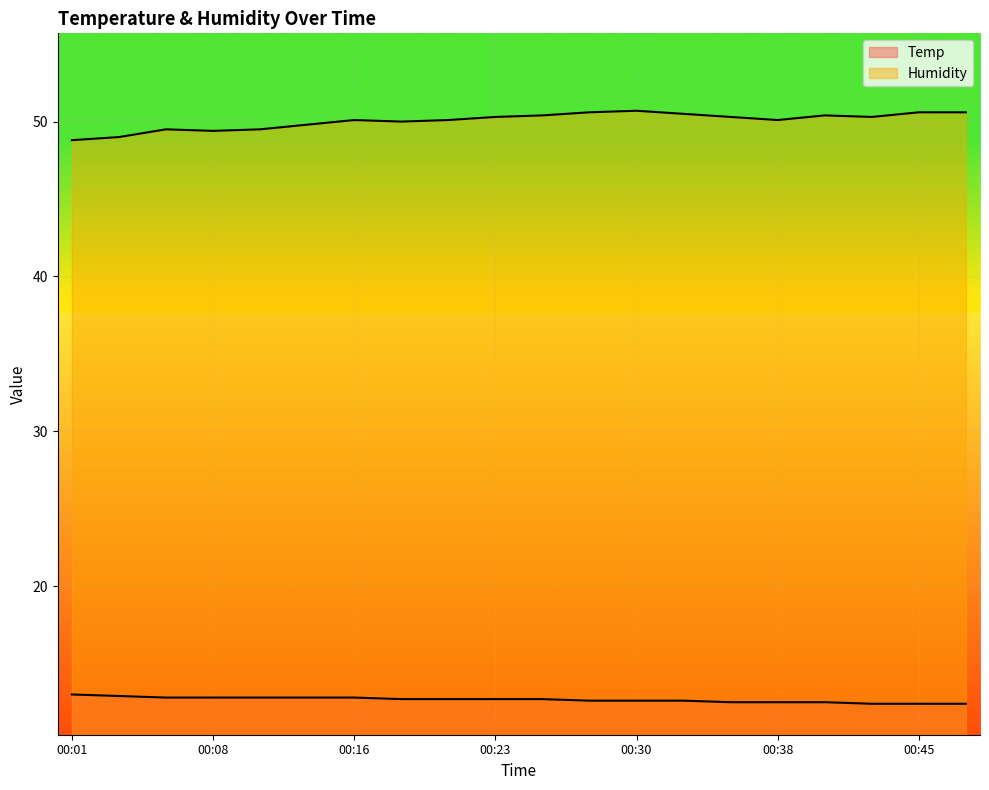

True or false: Temp has more than 0 interior local peaks.

False